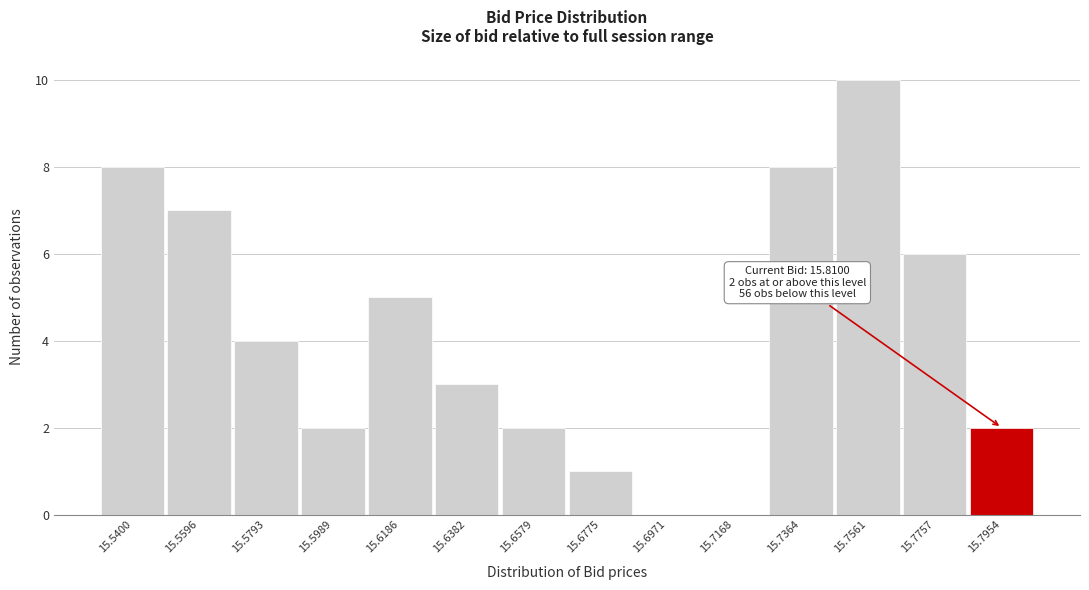

Reading left to right, transcribe all the data shown in this chart.

15.5400=8	15.5596=7	15.5793=4	15.5989=2	15.6186=5	15.6382=3	15.6579=2	15.6775=1	15.6971=0	15.7168=0	15.7364=8	15.7561=10	15.7757=6	15.7954=2